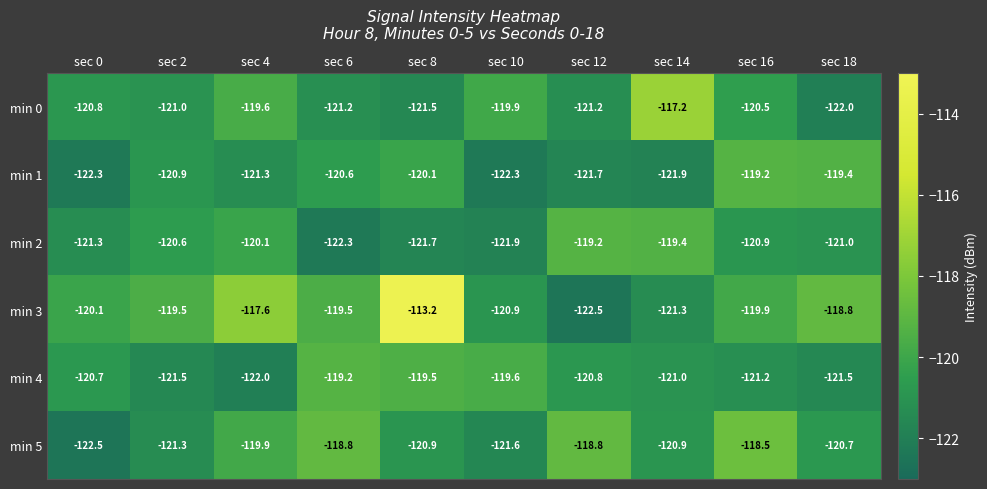

What is the difference between the highest and lowest values at sec 4?

4.4